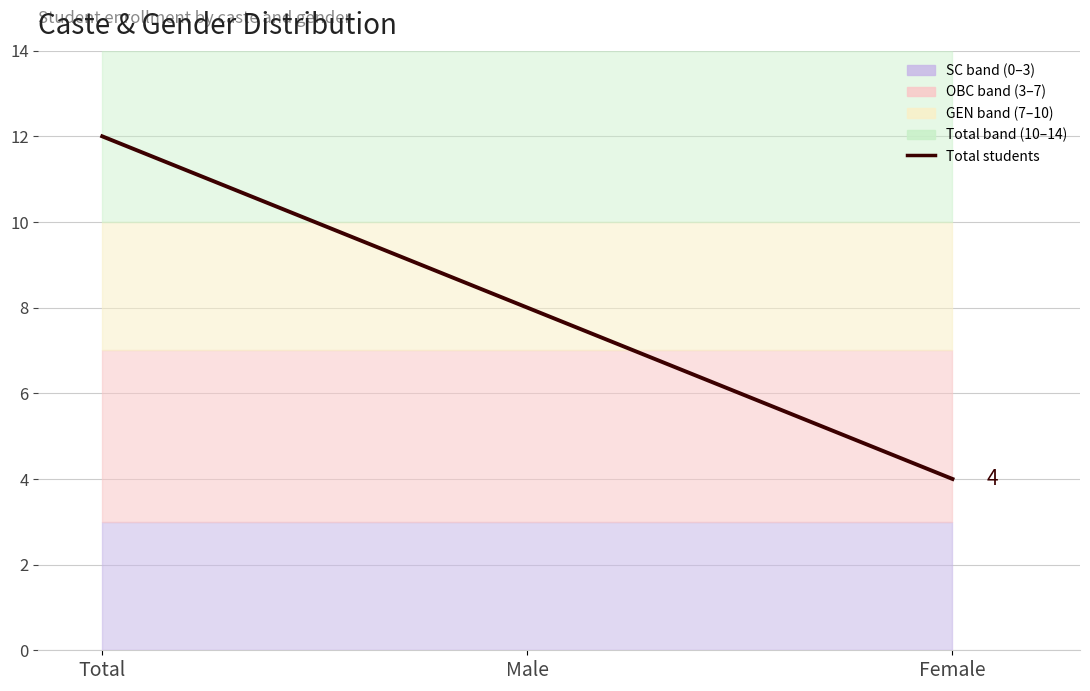

Reading left to right, what are all the values shown in this chart?

12	8	4